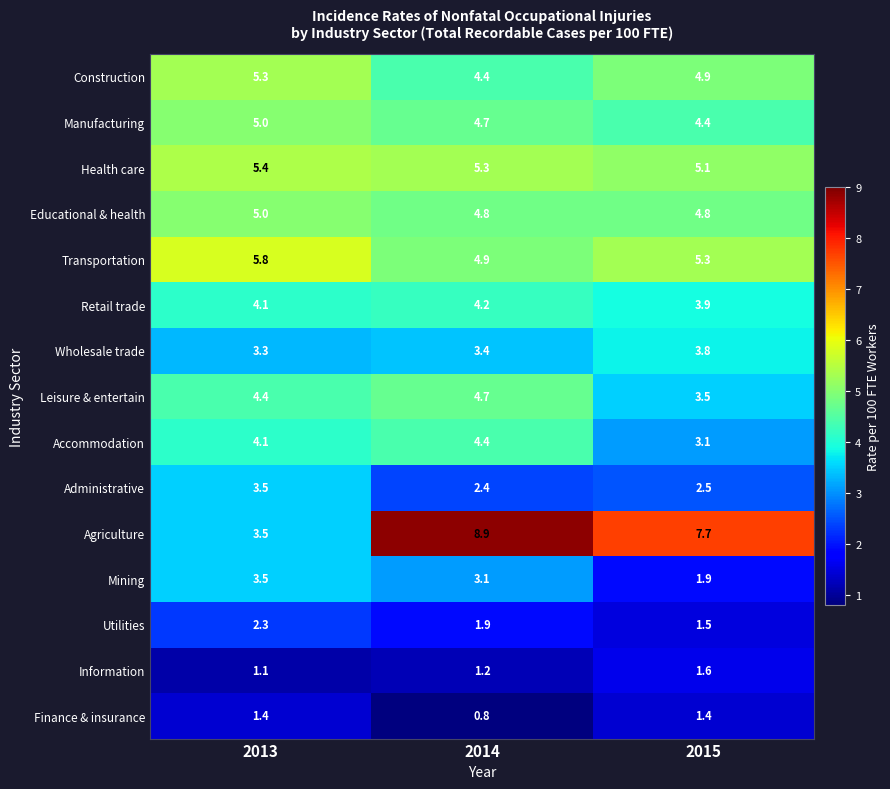

What is the sum of all Administrative values?

8.4